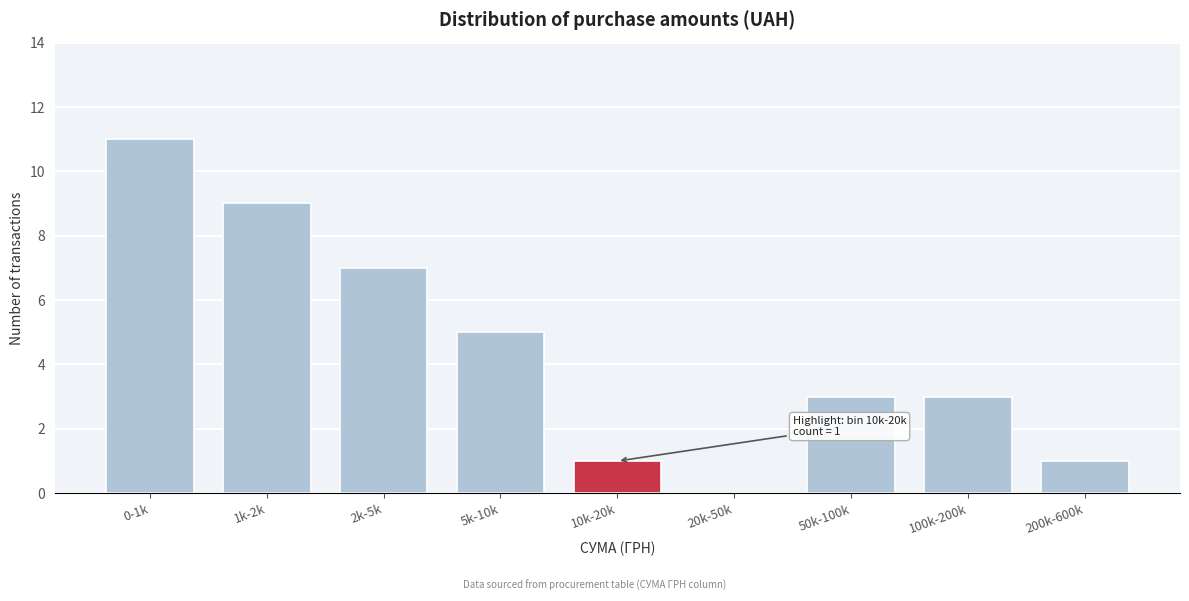

Reading left to right, extract all data points from this chart.

0-1k=11	1k-2k=9	2k-5k=7	5k-10k=5	10k-20k=1	20k-50k=0	50k-100k=3	100k-200k=3	200k-600k=1